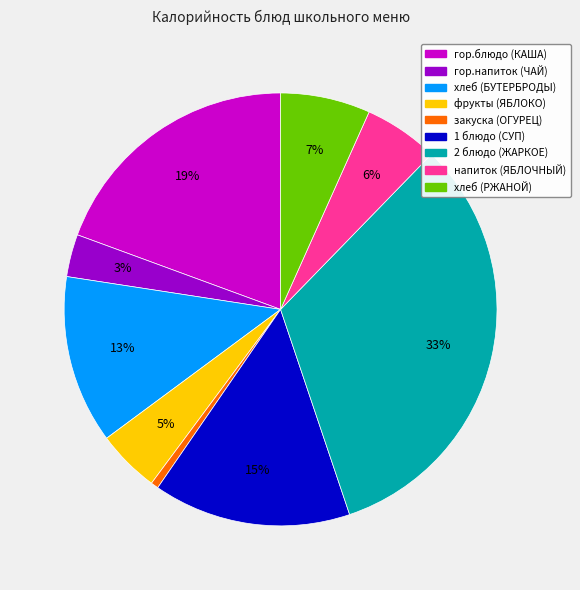

Combined, do гор.напиток (ЧАЙ) and фрукты (ЯБЛОКО) account for over 50%?

No